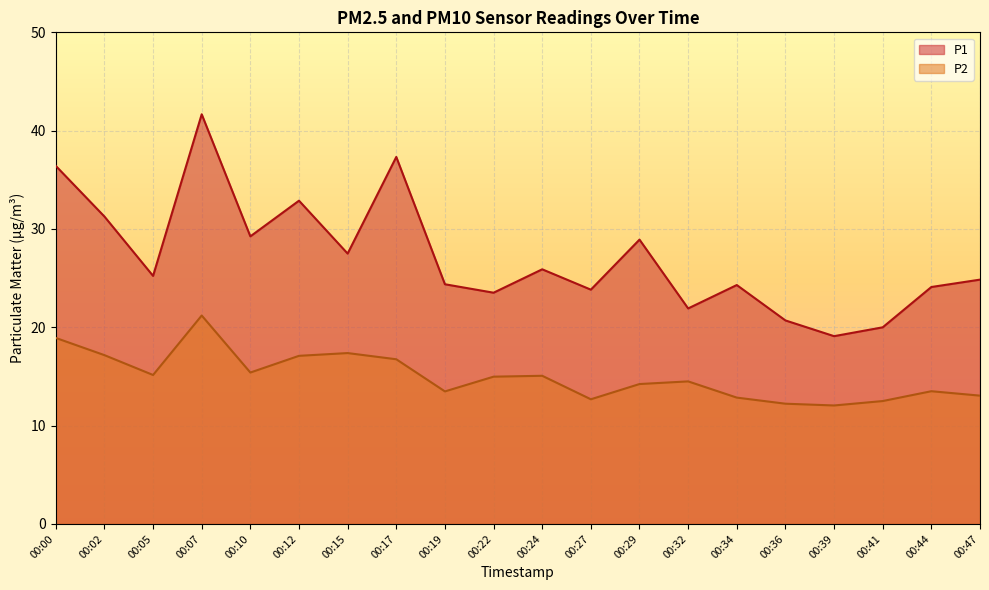

The value of P1 at 00:02 is 31.3. True or false?

True